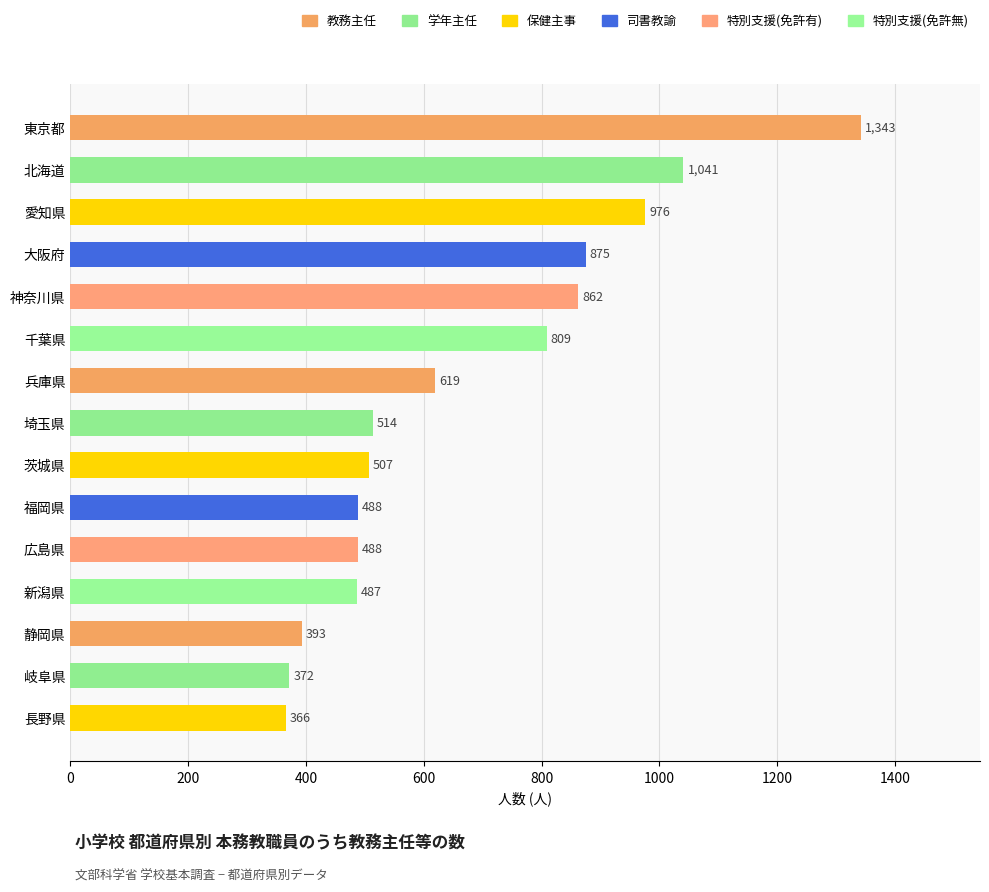

What is the average value?

676